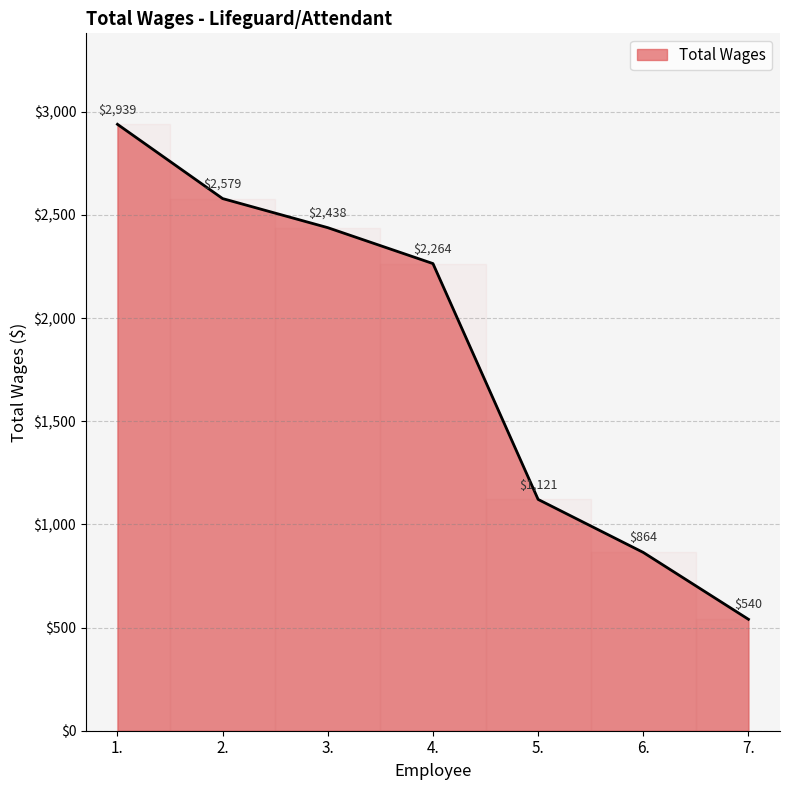

Reading left to right, list all the values displayed in this chart.

2939	2579	2438	2264	1121	864	540